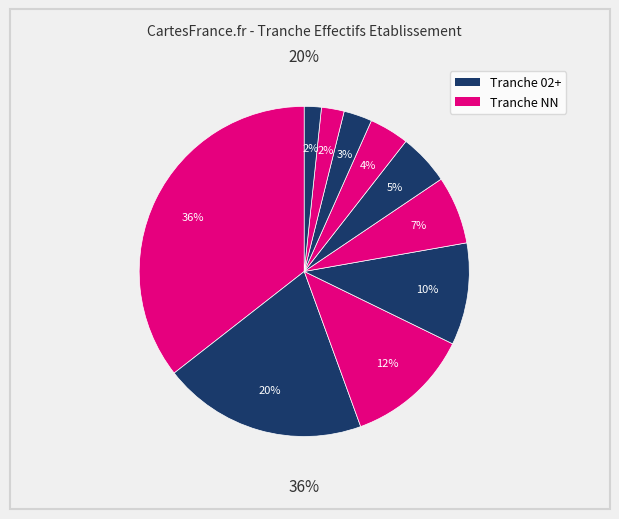

Count the number of slices in the pie.

10